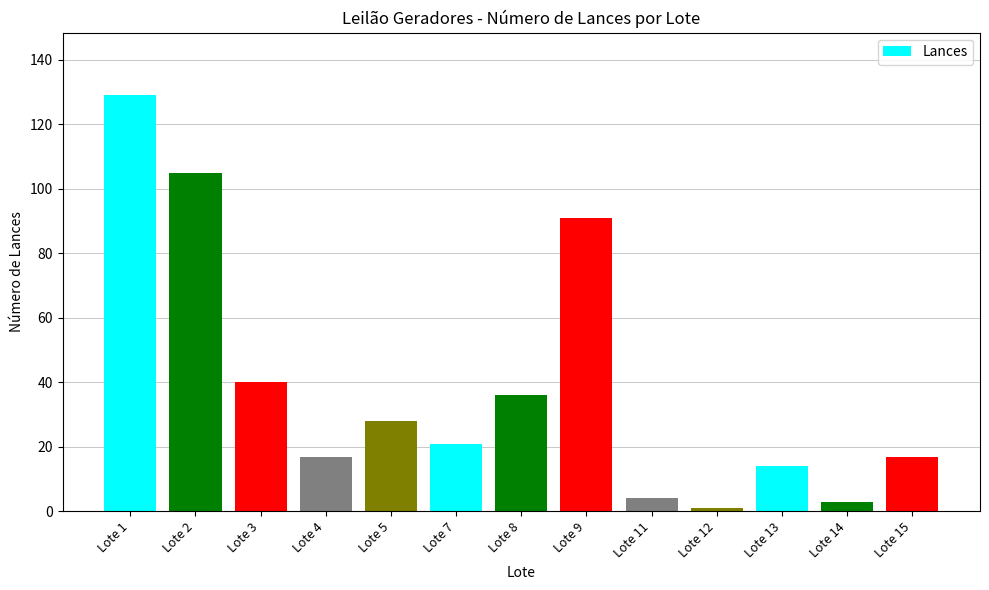

How many data points does each series have?

13